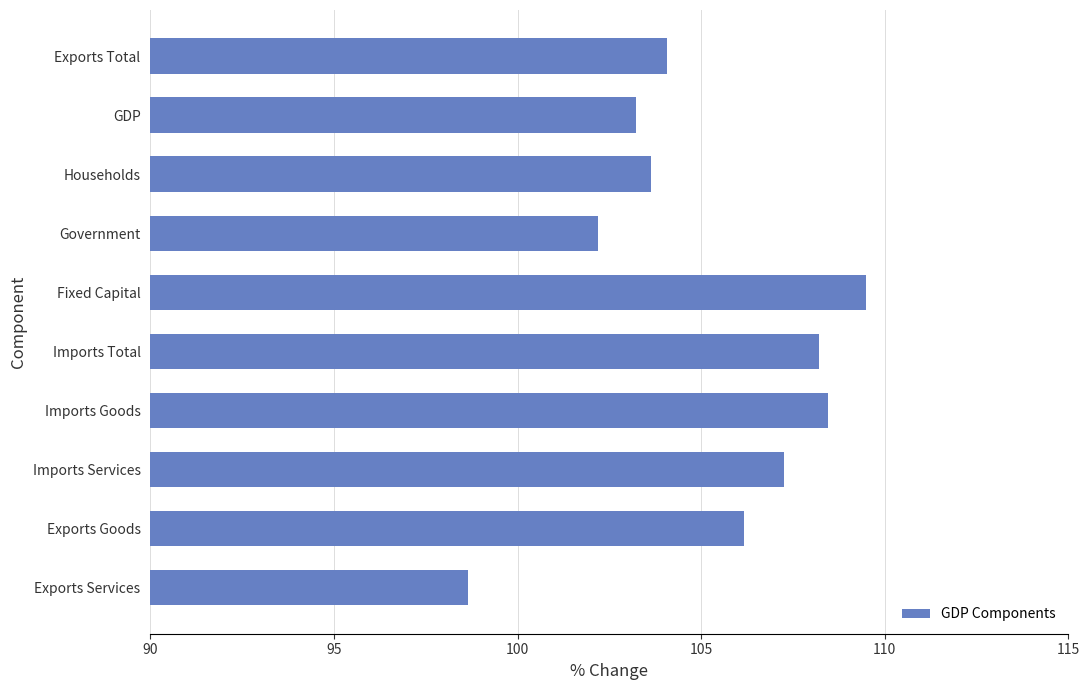

Does the chart contain any negative values?

No